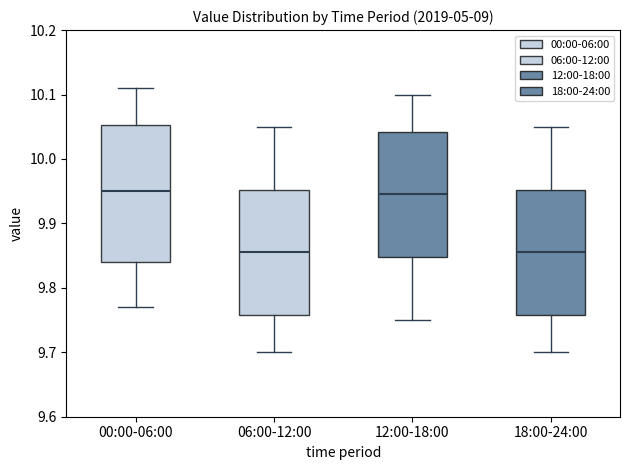

Reading left to right, transcribe this box plot: for each box, give where its median line is, the range the box spans, and where its two whiskers end, as read against the y-axis. The values are not printed on the chart, so give them approximately, as read against the axis.

00:00-06:00: median 9.95, box 9.84 to 10.05, whiskers 9.77 to 10.11
06:00-12:00: median 9.86, box 9.76 to 9.95, whiskers 9.70 to 10.05
12:00-18:00: median 9.95, box 9.85 to 10.04, whiskers 9.75 to 10.10
18:00-24:00: median 9.86, box 9.76 to 9.95, whiskers 9.70 to 10.05